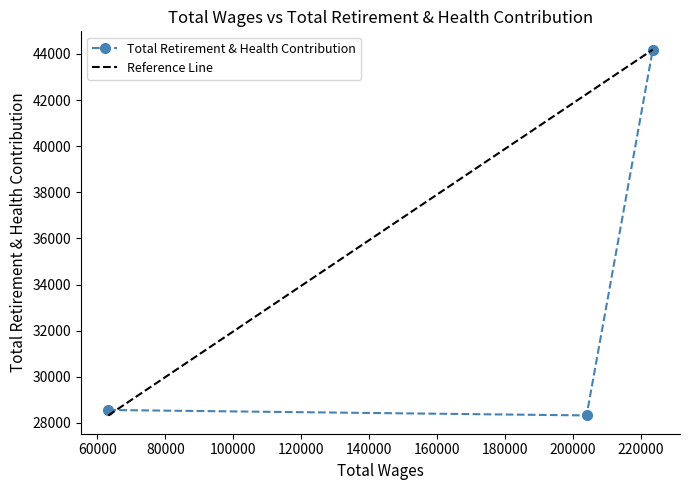

What is the maximum value for Total Retirement & Health Contribution?

44184